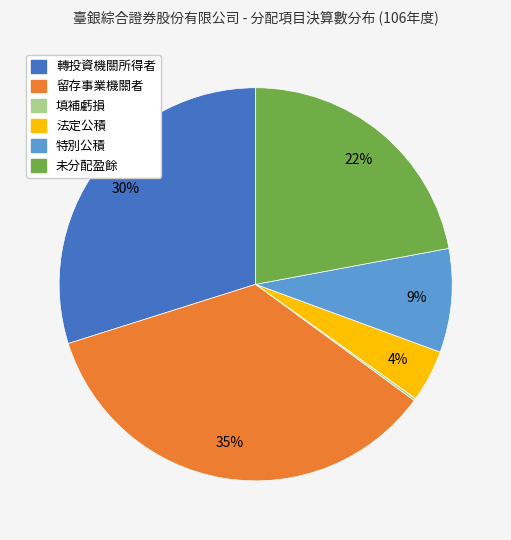

Is there any slice that represents more than half of the pie?

No